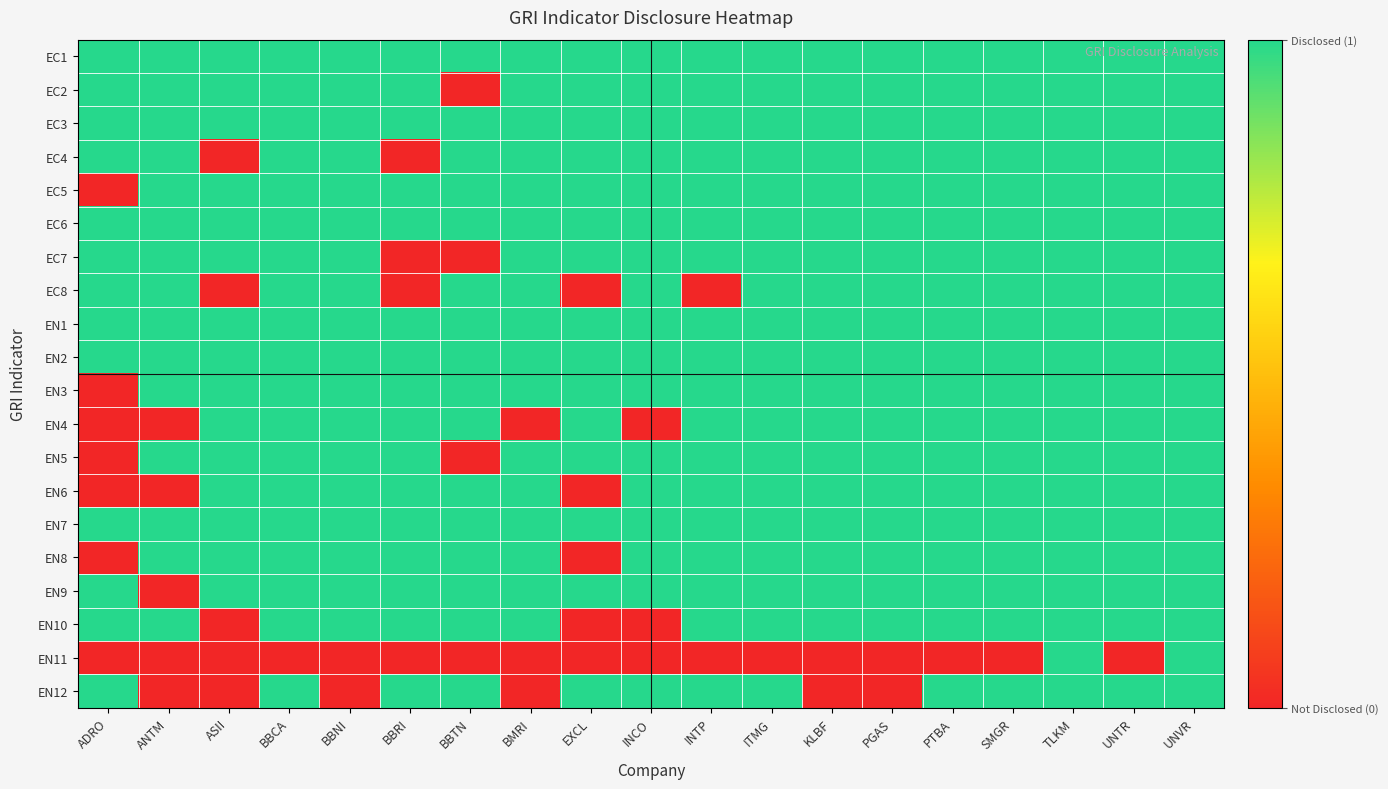

Which has a higher value, BBNI or ITMG?

BBNI